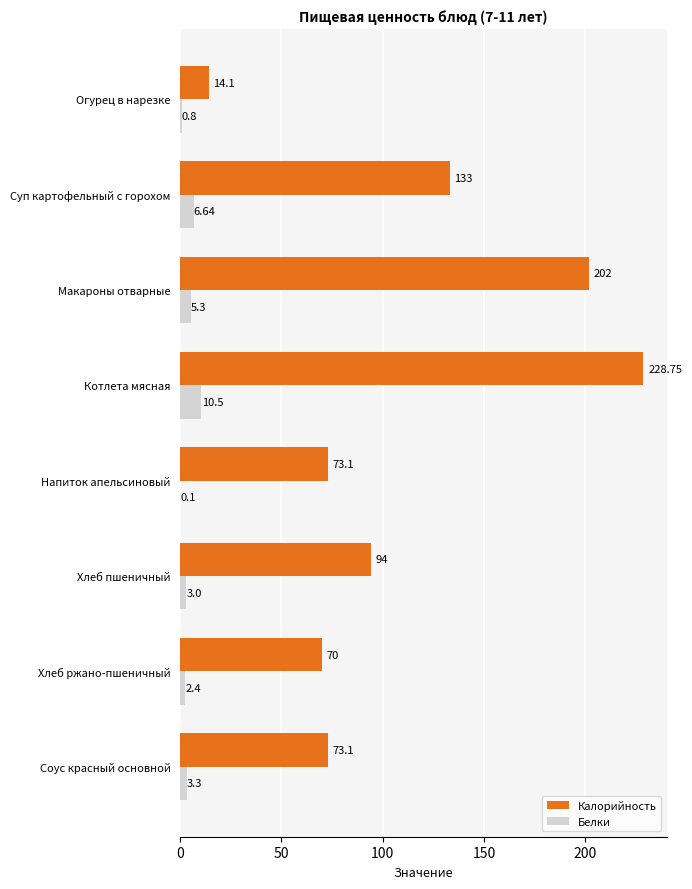

What is the sum of the Калорийность values at Соус красный основной and Макароны отварные?

275.1